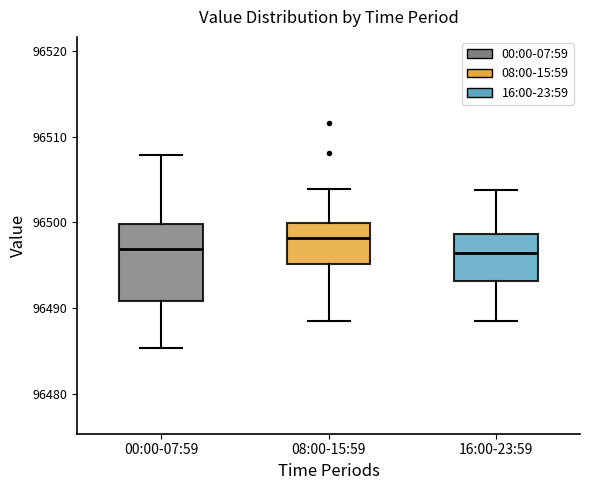

Reading left to right, read every box against the y-axis: the position of its median line, the range the box covers, and the ends of its whiskers. The values are not printed on the chart, so give them approximately, as read against the axis.

00:00-07:59: median 96497, box 96491 to 96500, whiskers 96485 to 96508
08:00-15:59: median 96498, box 96495 to 96500, whiskers 96489 to 96504
16:00-23:59: median 96496, box 96493 to 96499, whiskers 96489 to 96504